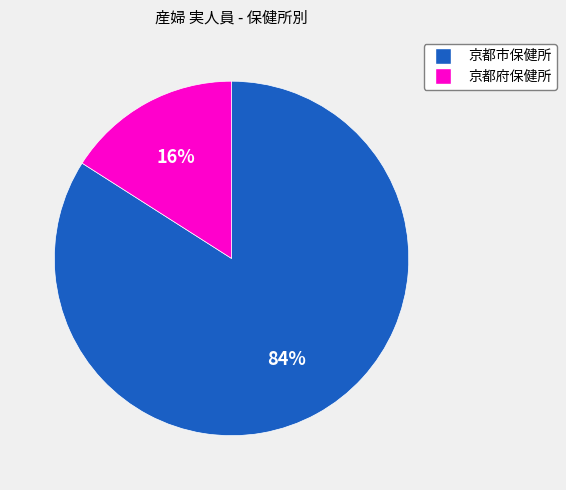

To the nearest percent, what is the average slice percentage?

50%